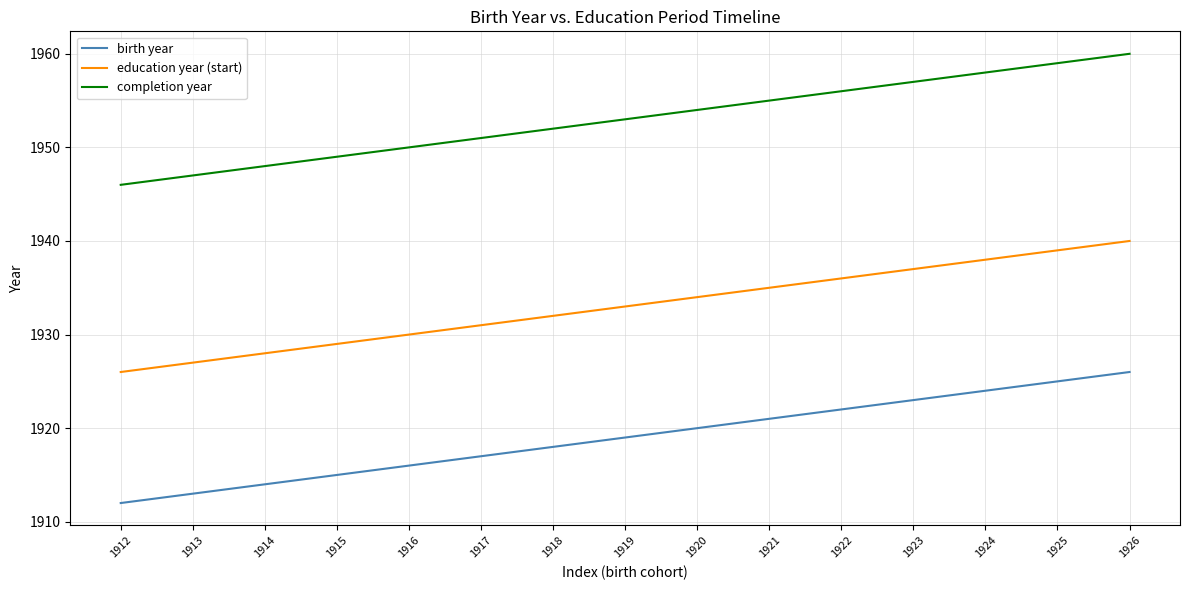

List the series in order of their peak value, lowest first.

birth year, education year (start), completion year